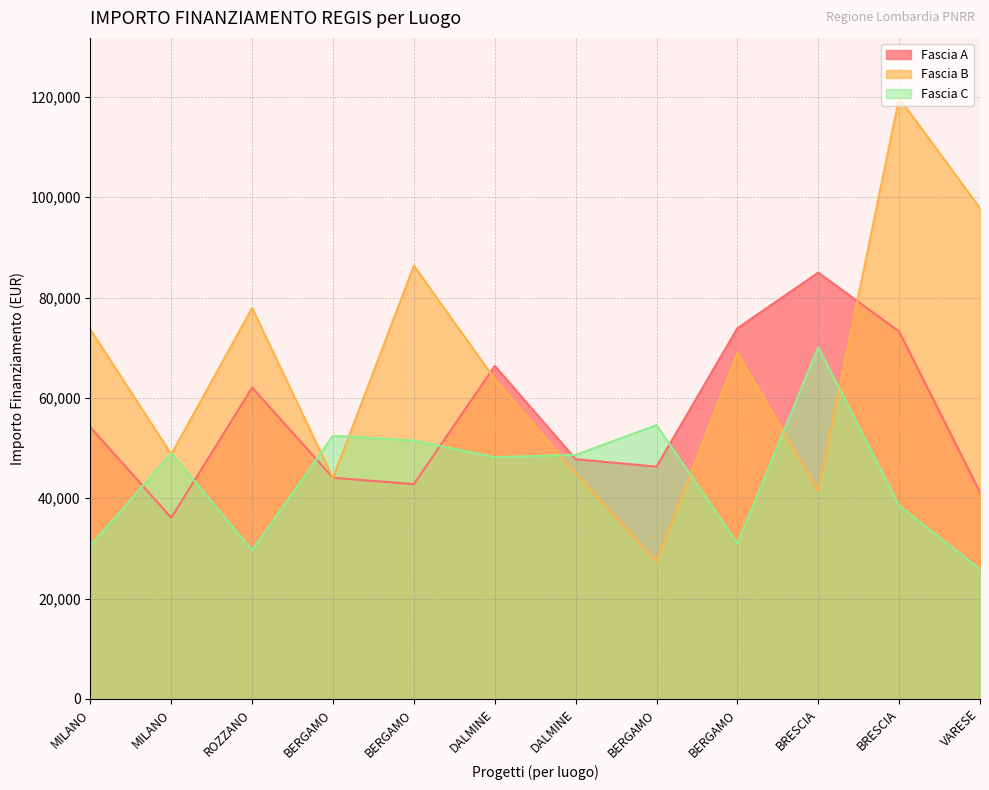

Which series changed the most between BERGAMO and BERGAMO?

Fascia B